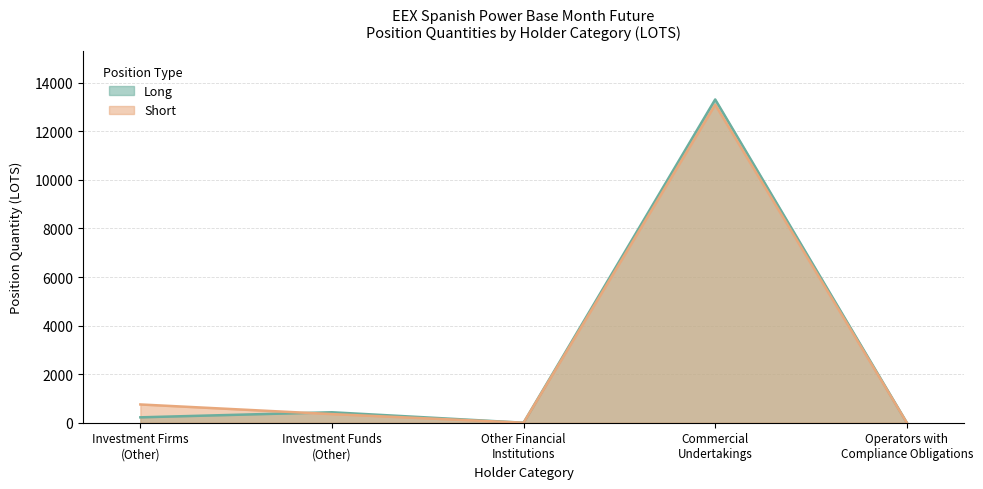

What is the sum of all Short values?

14204.9